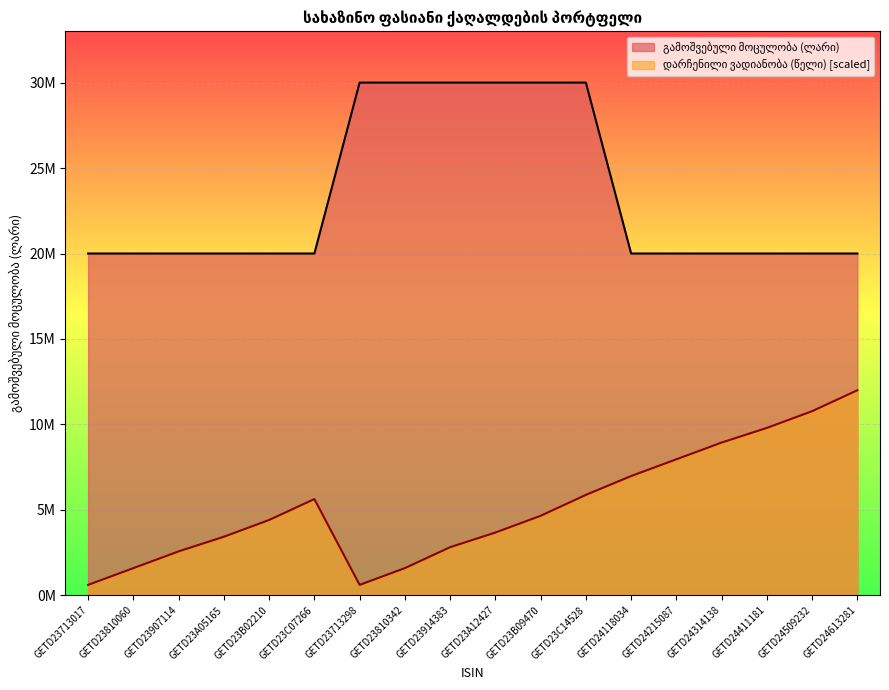

True or false: გამოშვებული მოცულობა (ლარი) and დარჩენილი ვადიანობა (წელი) intersect in this chart.

False